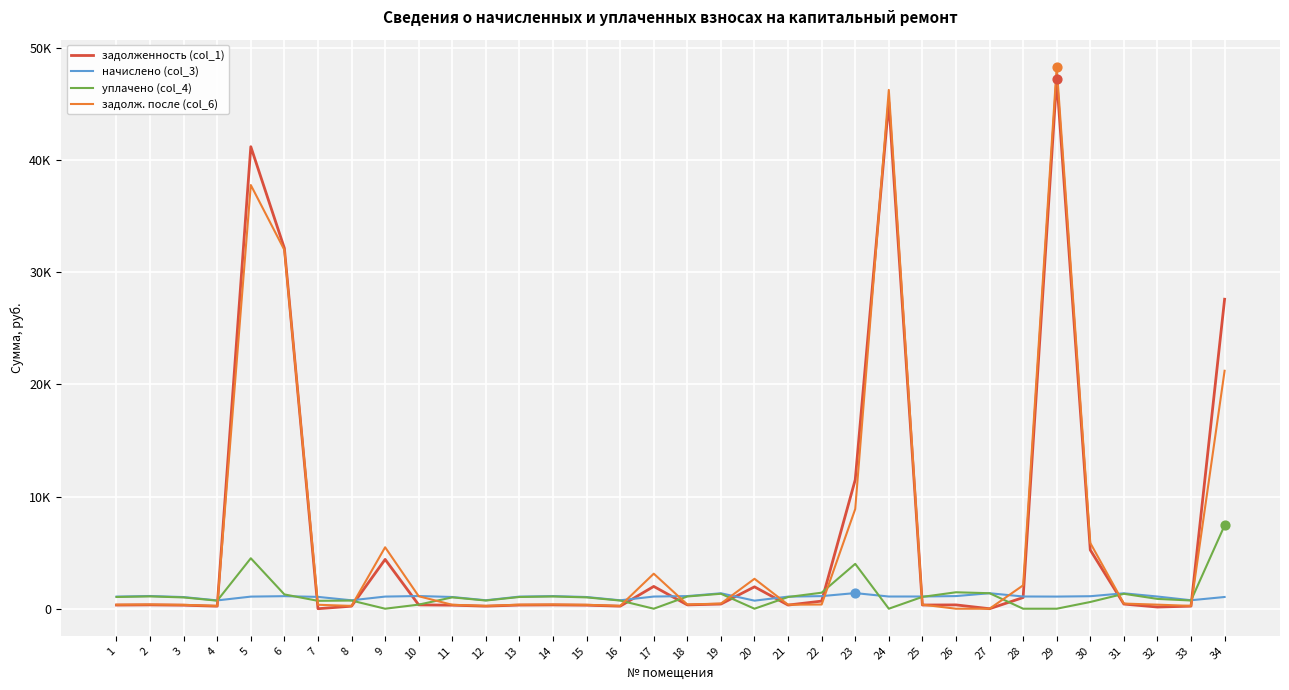

Which series has the largest total across all categories?

задолженность (col_1)